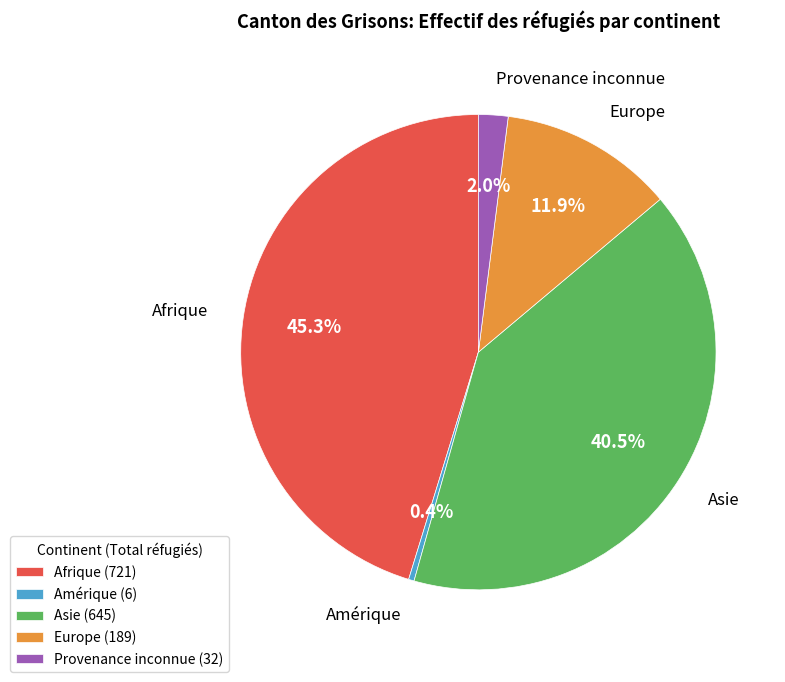

The Afrique slice represents 54% of the pie. True or false?

False